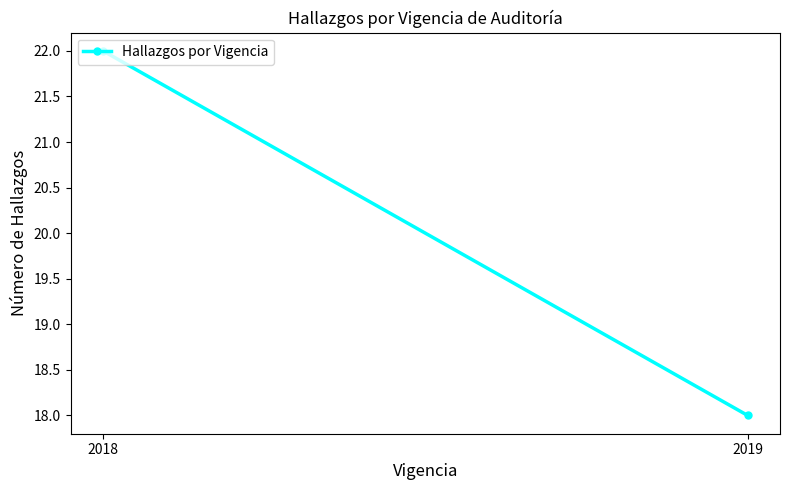

Approximately how many times larger is the value at 2018 compared to 2019?

1.2